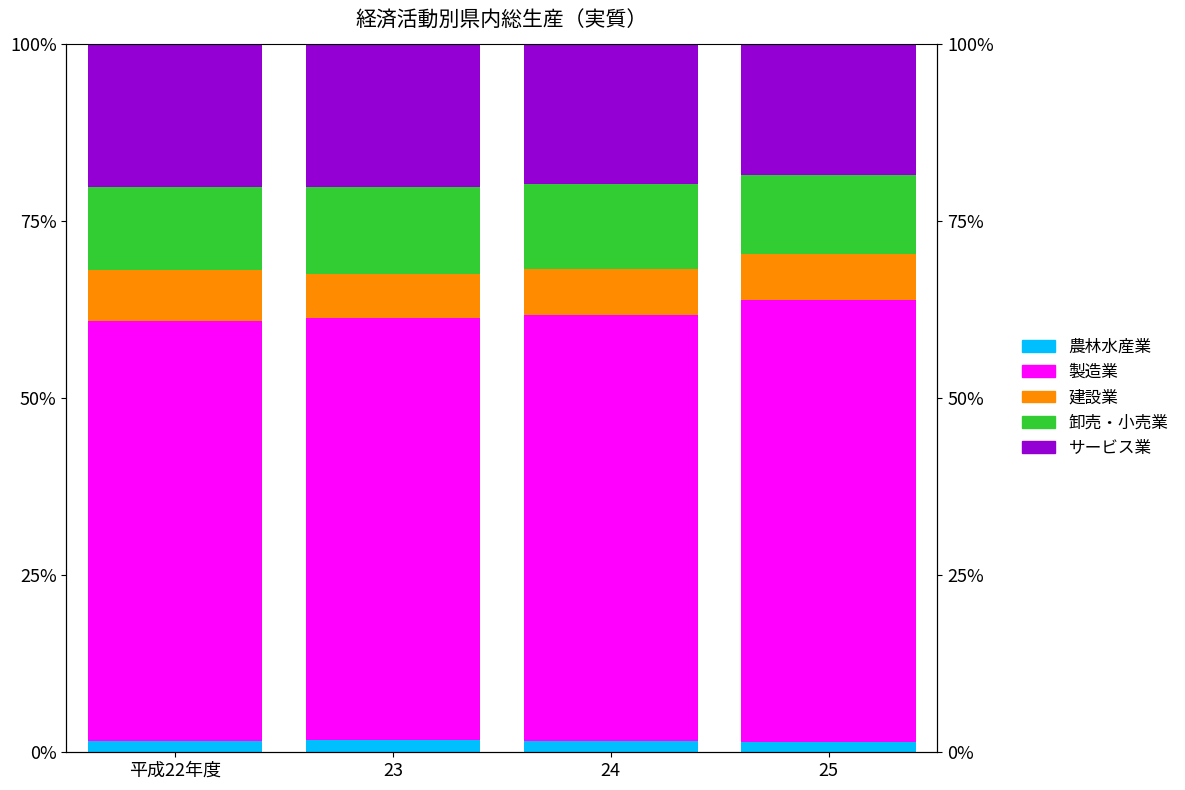

Rank the categories by サービス業 value from highest to lowest.

23, 平成22年度, 24, 25